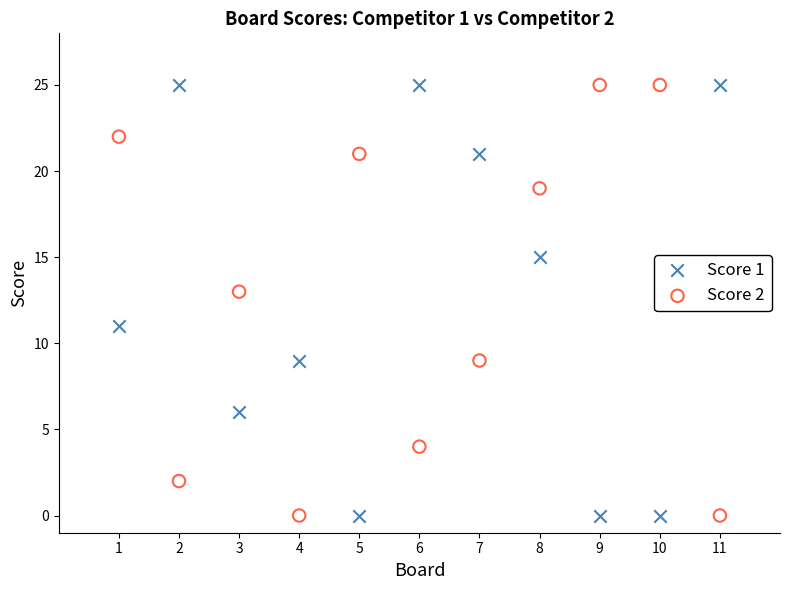

Across all data points, what is the range of X values (max minus min)?

10